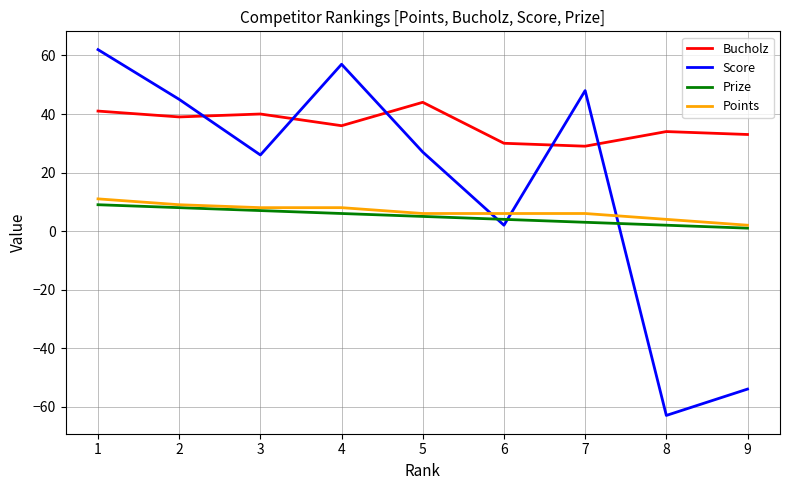

Which series has the widest spread of values?

Score